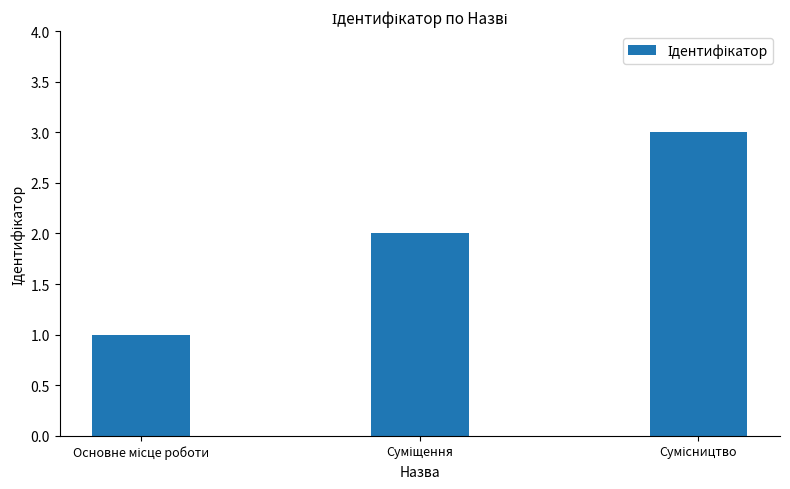

What is the average value?

2